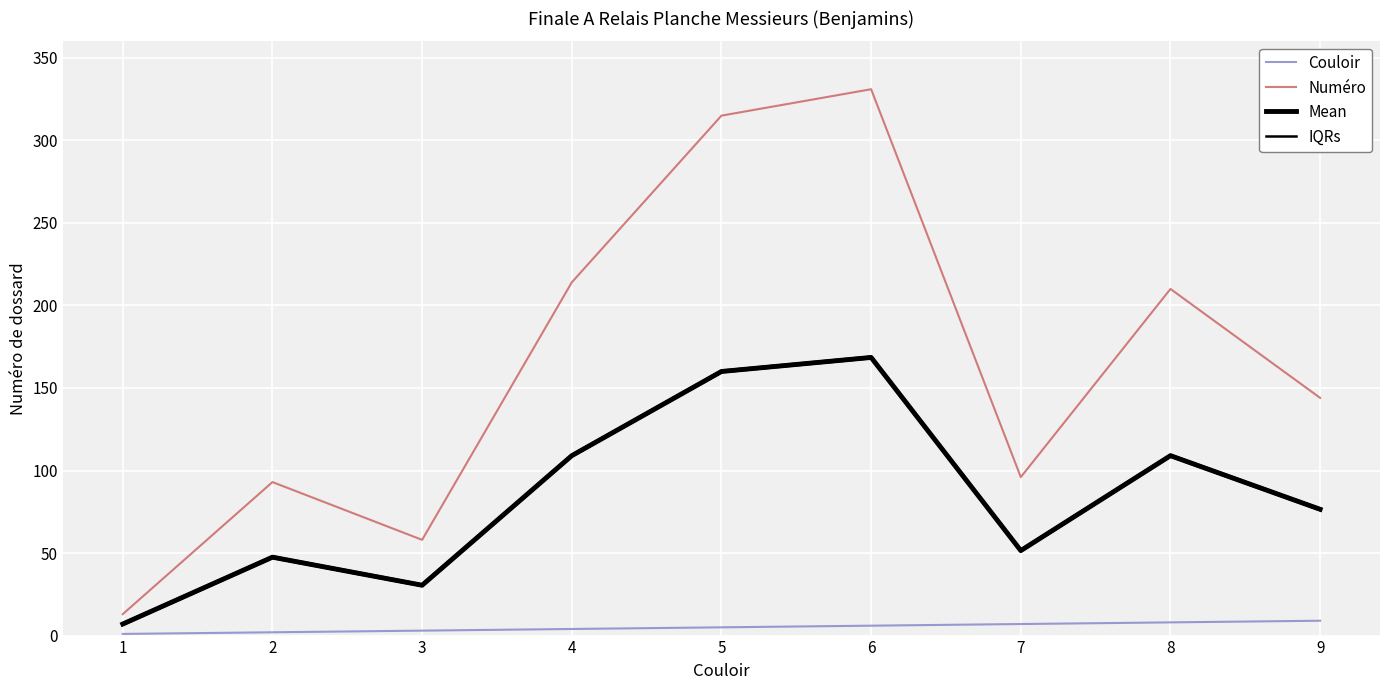

True or false: Mean and Numéro cross at least once.

False